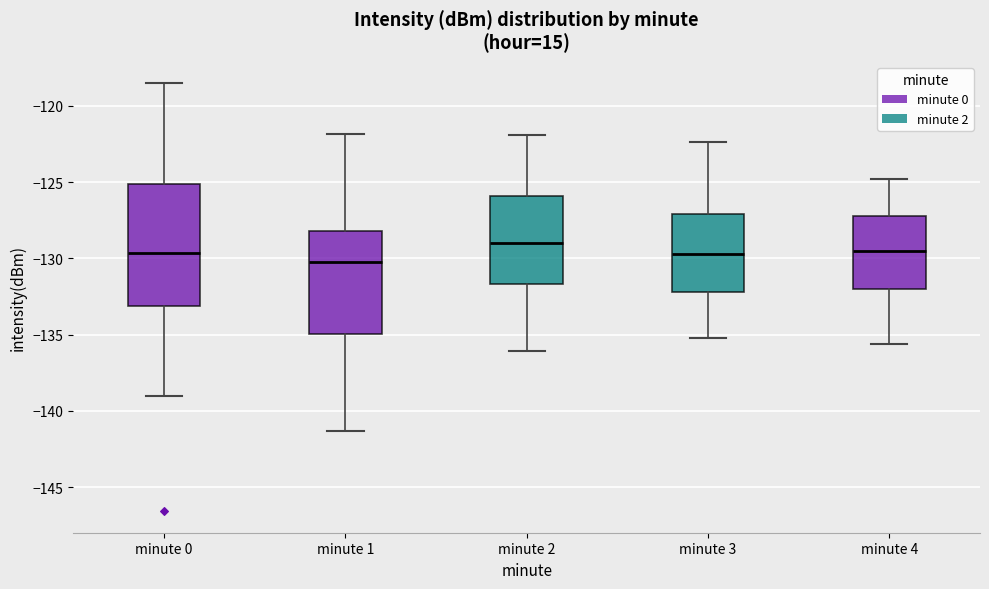

Reading left to right, read every box against the y-axis: the position of its median line, the range the box covers, and the ends of its whiskers. The values are not printed on the chart, so give them approximately, as read against the axis.

minute 0: median -129.5, box -133.0 to -125.0, whiskers -139.0 to -118.5
minute 1: median -130.0, box -135.0 to -128.0, whiskers -141.5 to -122.0
minute 2: median -129.0, box -131.5 to -126.0, whiskers -136.0 to -122.0
minute 3: median -129.5, box -132.0 to -127.0, whiskers -135.0 to -122.5
minute 4: median -129.5, box -132.0 to -127.0, whiskers -135.5 to -125.0